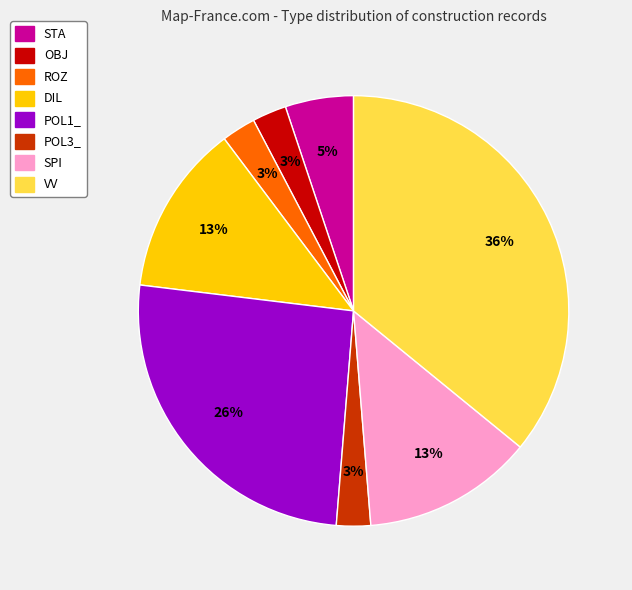

Is it true that POL3_ is 3% of the pie?

True